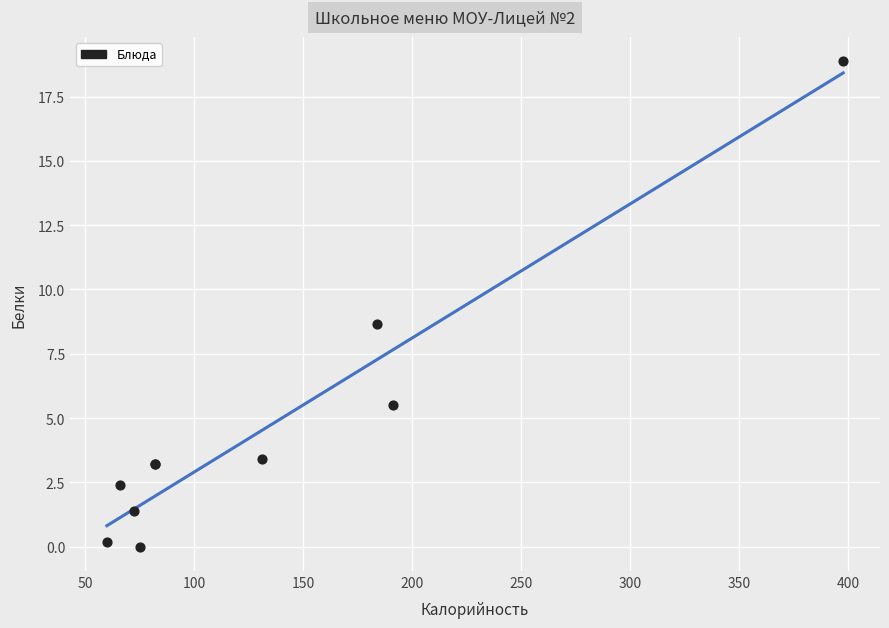

What Y value in the scatter plot is closest to 9?

8.7